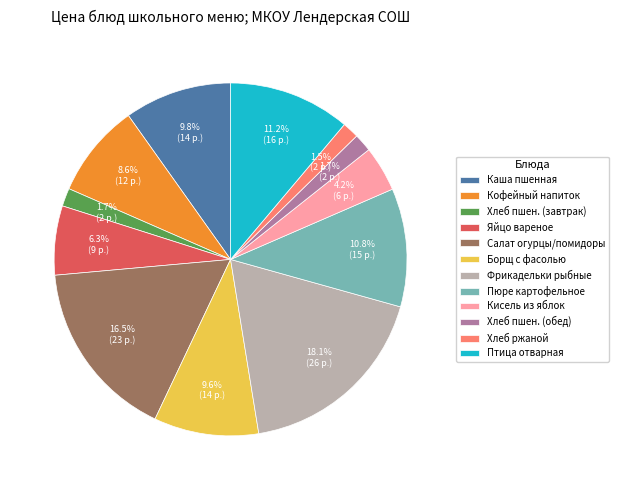

Which slice is the largest?

Фрикадельки рыбные